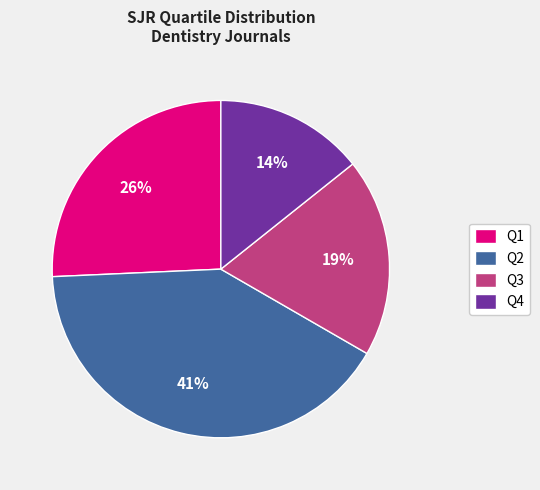

Is the sum of Q3 and Q1 greater than half?

No